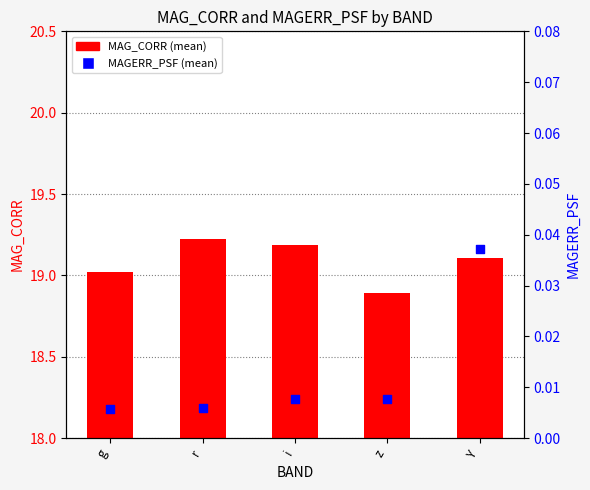

Is the value of MAG_CORR (mean) at i greater than the value of MAGERR_PSF (mean) at i?

Yes